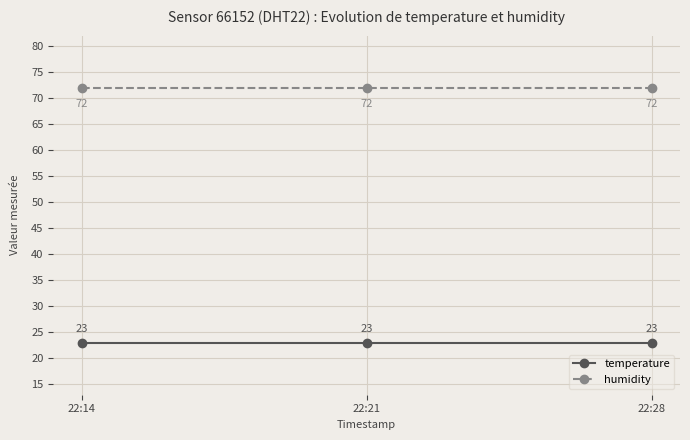

Is the value of temperature at 22:14 greater than the value of humidity at 22:21?

No